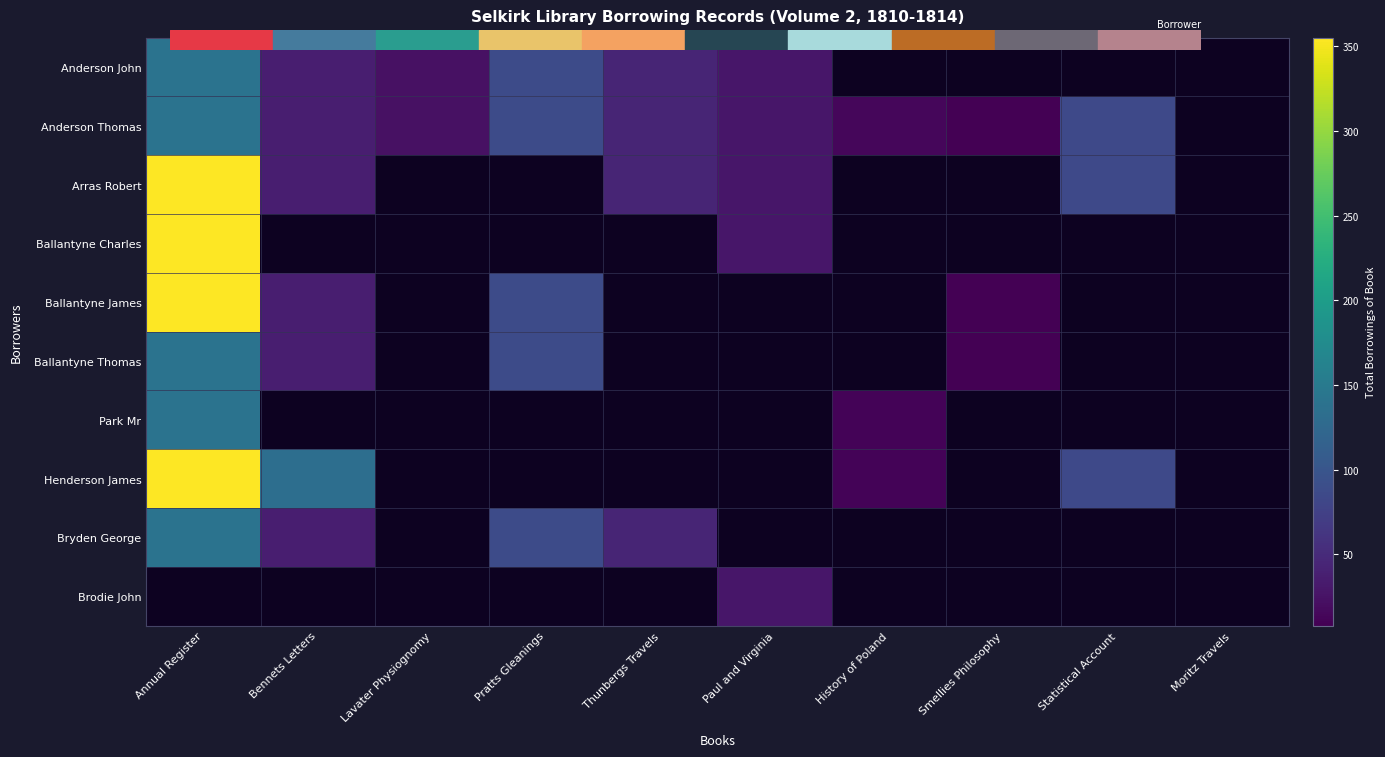

Which category has the highest value in the Anderson John series?

Annual Register